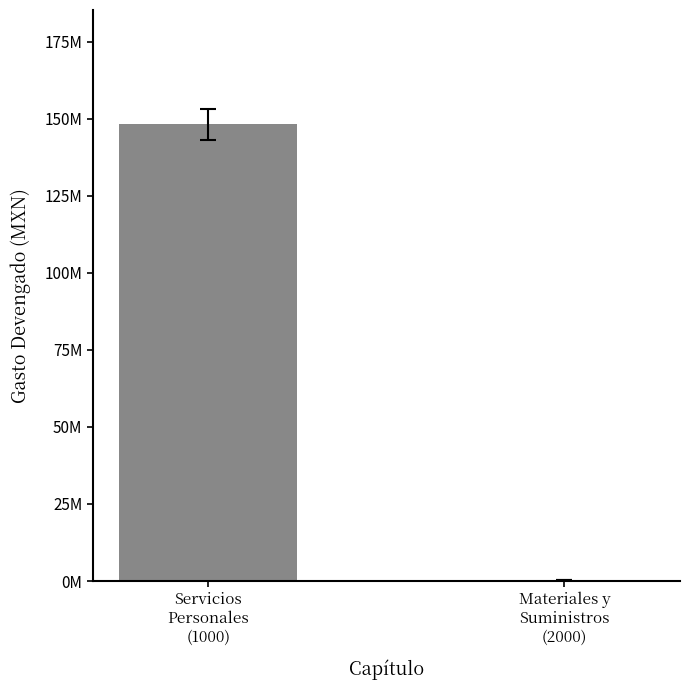

What is the sum of all values?

148493301.2